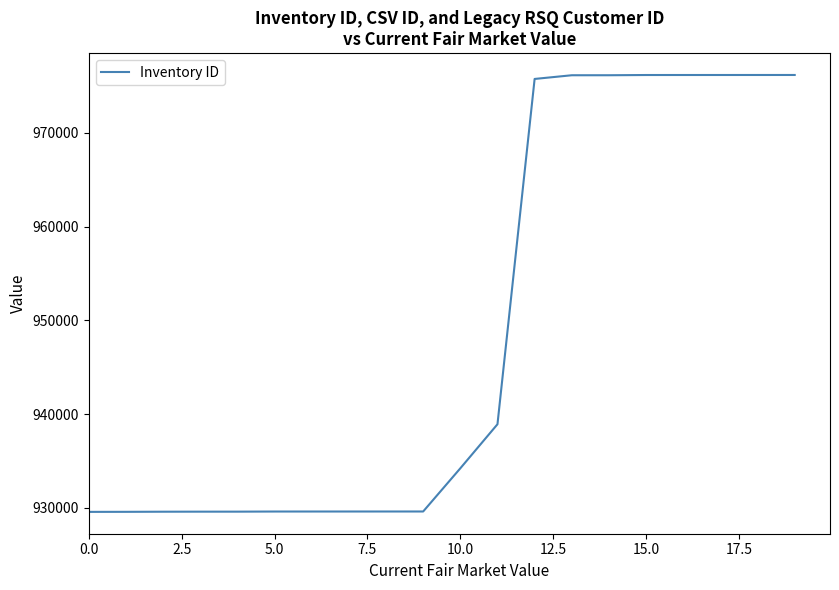

What is the difference between the second highest and second lowest values?

46614